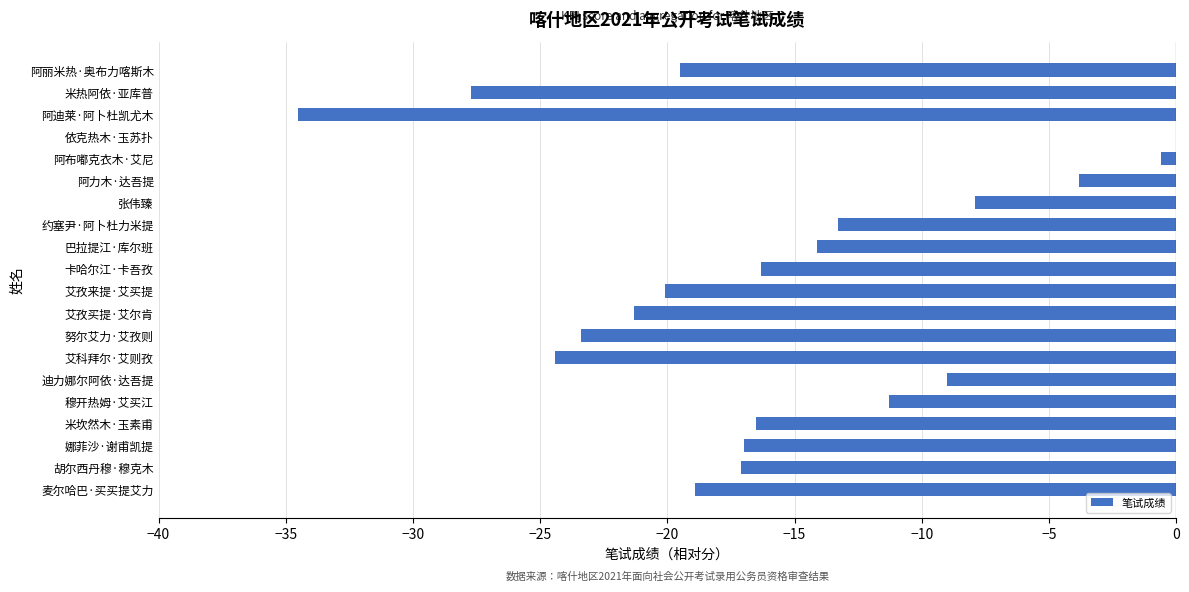

What is the sum of the values at 努尔艾力·艾孜则 and 卡哈尔江·卡吾孜?

-39.7